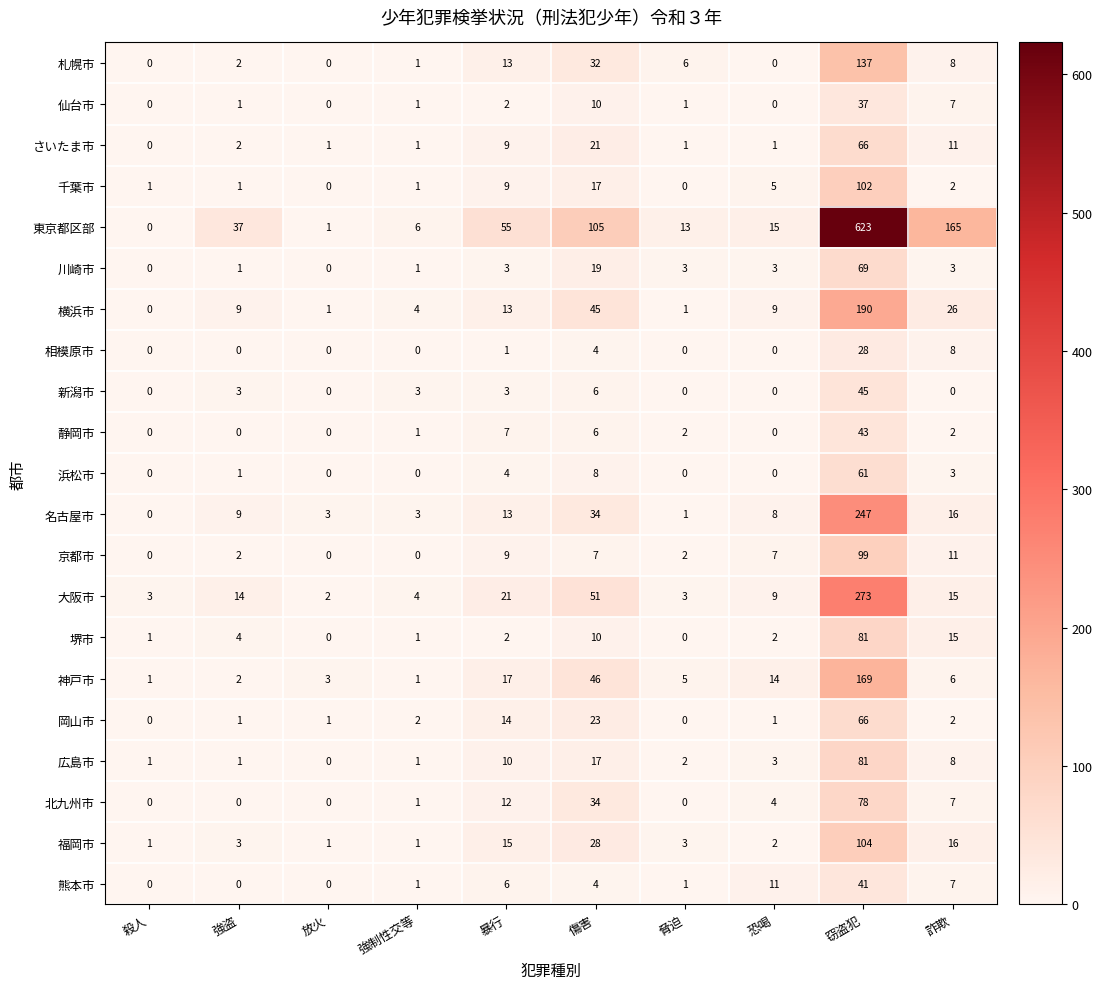

What is the maximum value shown in the chart?

623